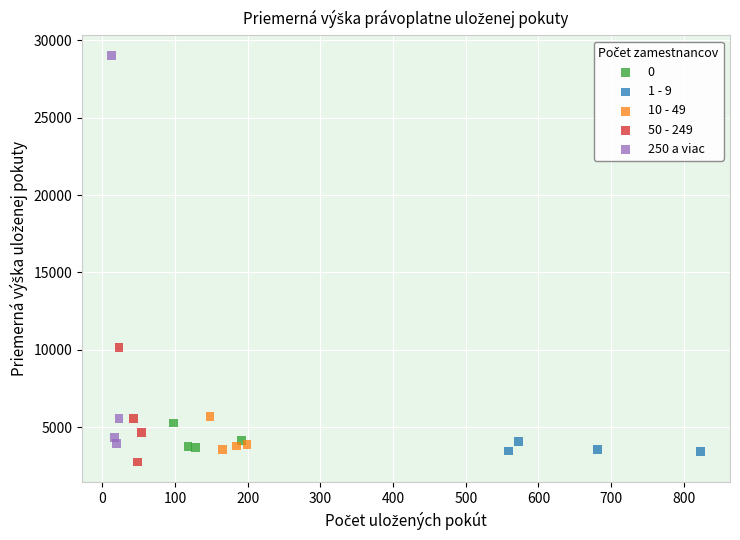

Which series reaches the maximum Y coordinate?

250 a viac